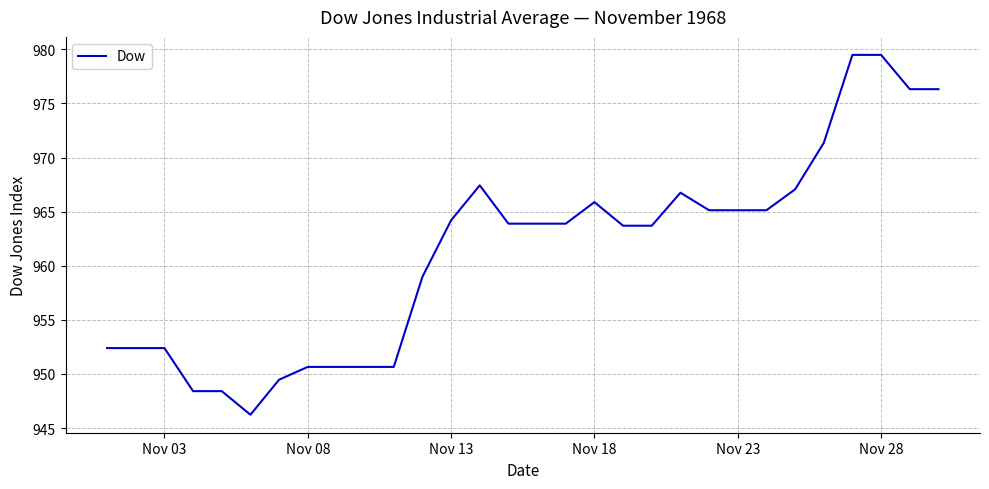

What is the maximum value shown in the chart?

979.5